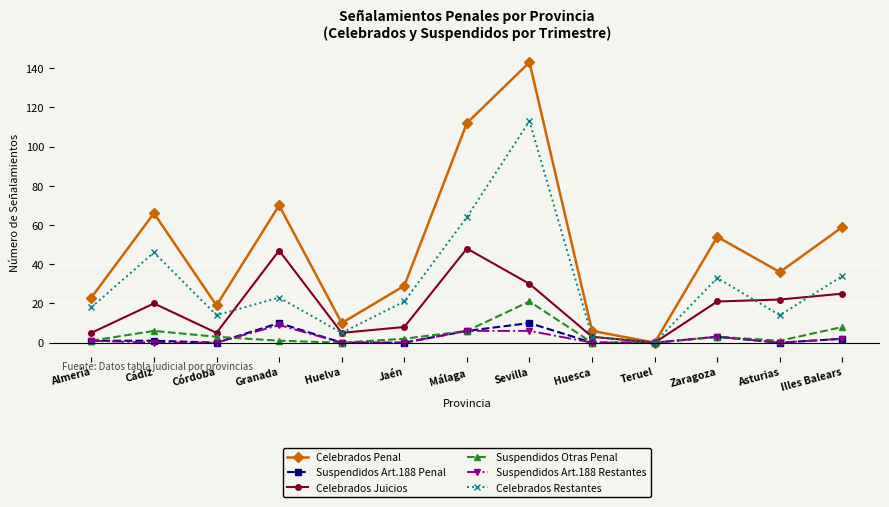

At which category is the sum across all series the highest?

Sevilla